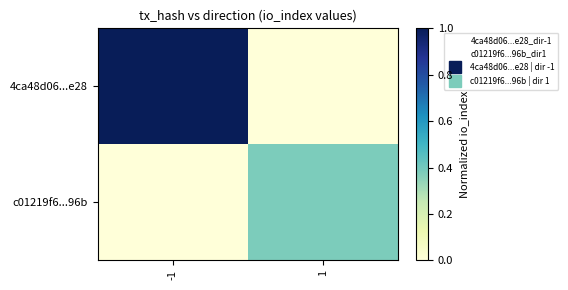

Reading left to right, what are all the values shown in this chart?

4ca48d06...e28: -1=1.0	1=0.0
c01219f6...96b: -1=0.0	1=0.4